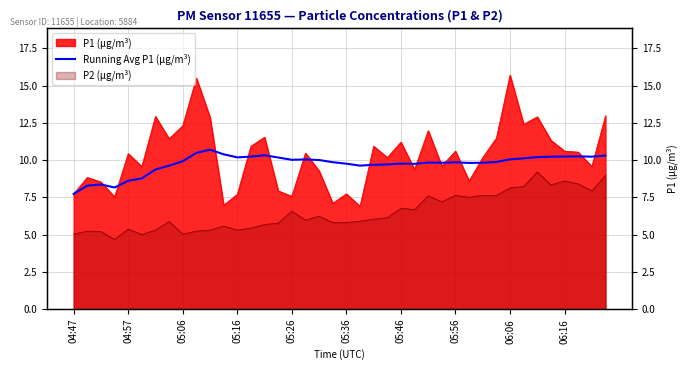

What position from the right is 19?

21